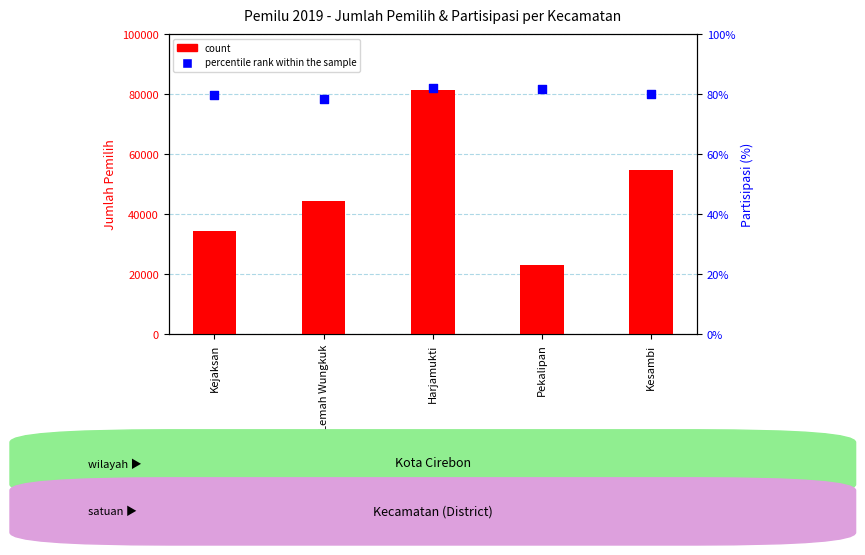

What are all the series names shown in the legend?

count, percentile rank within the sample